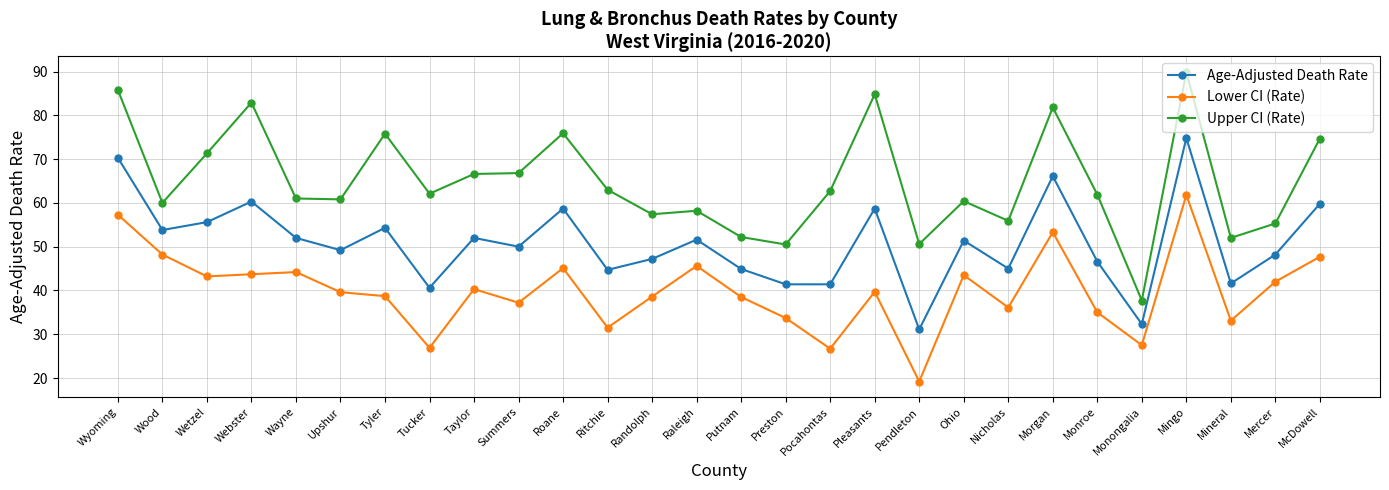

Read the Age-Adjusted Death Rate value at Mineral.

41.6